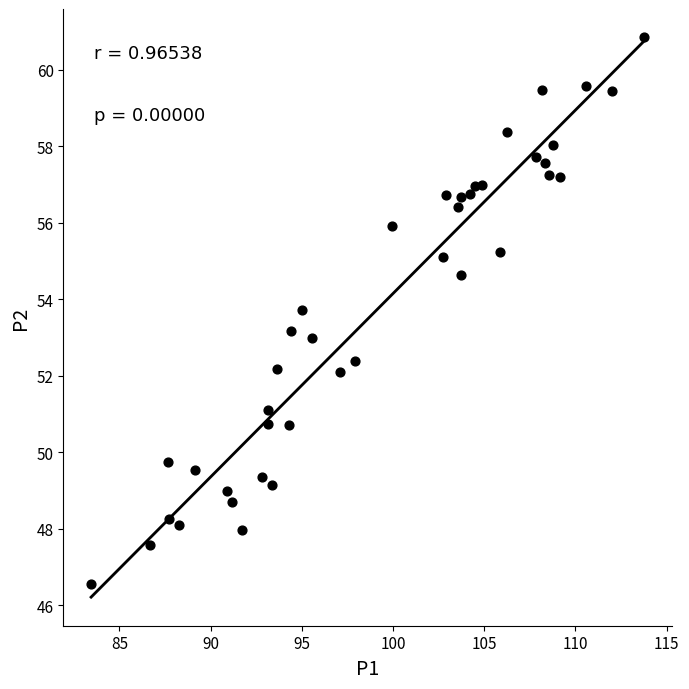

What is the range of Y values (max minus min)?

14.3